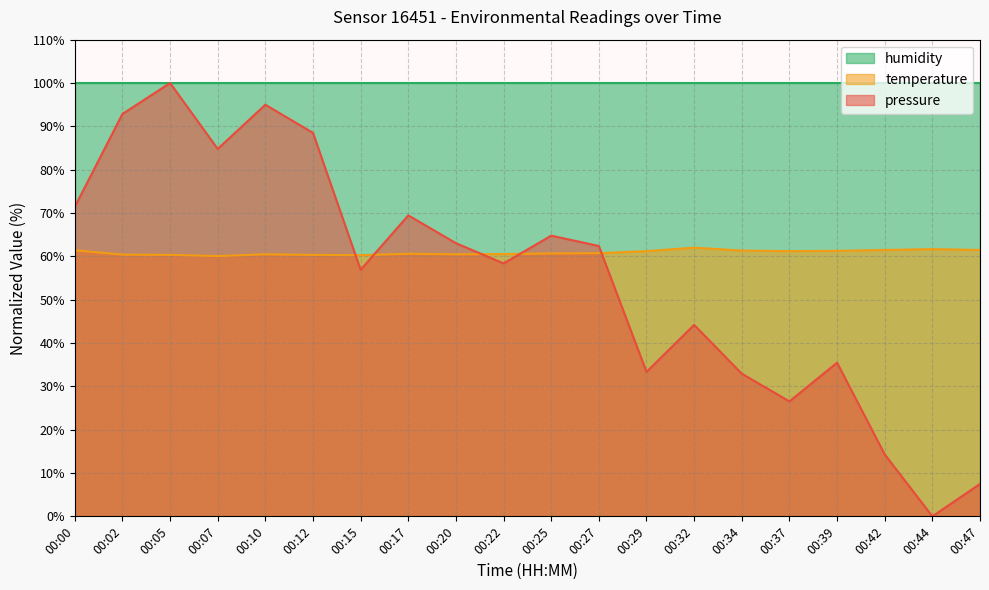

How many intersections are there between pressure and temperature?

5